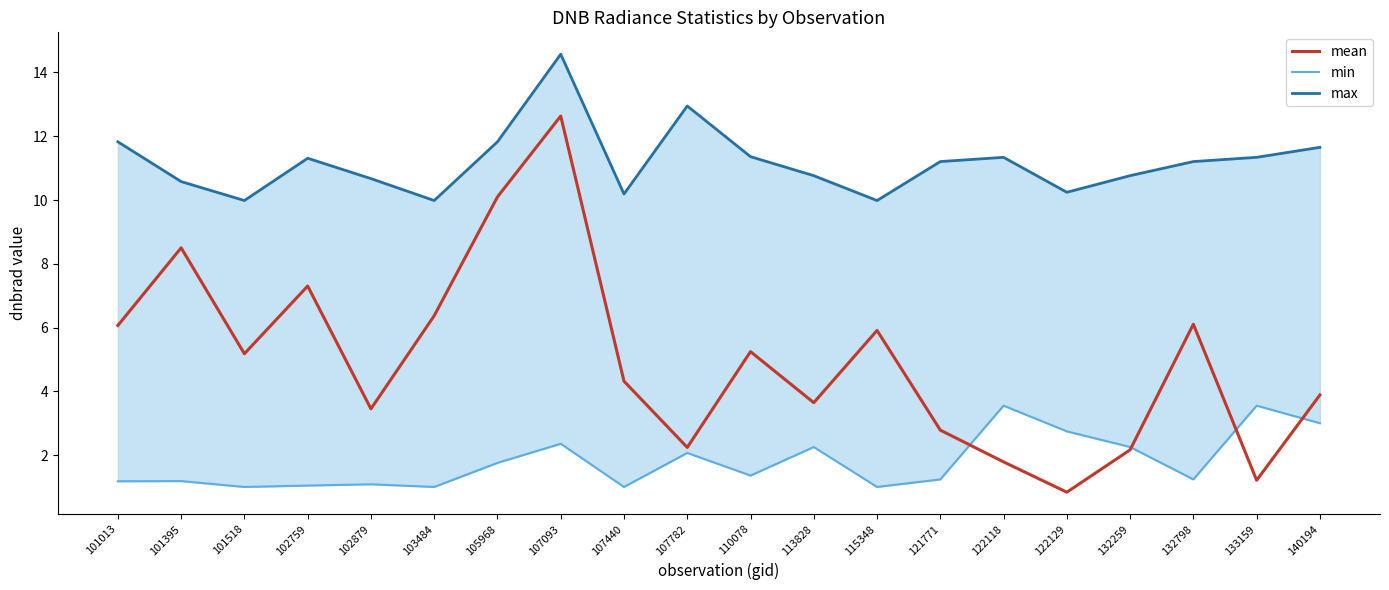

Which series ends up on top after the final intersection of min and mean?

mean